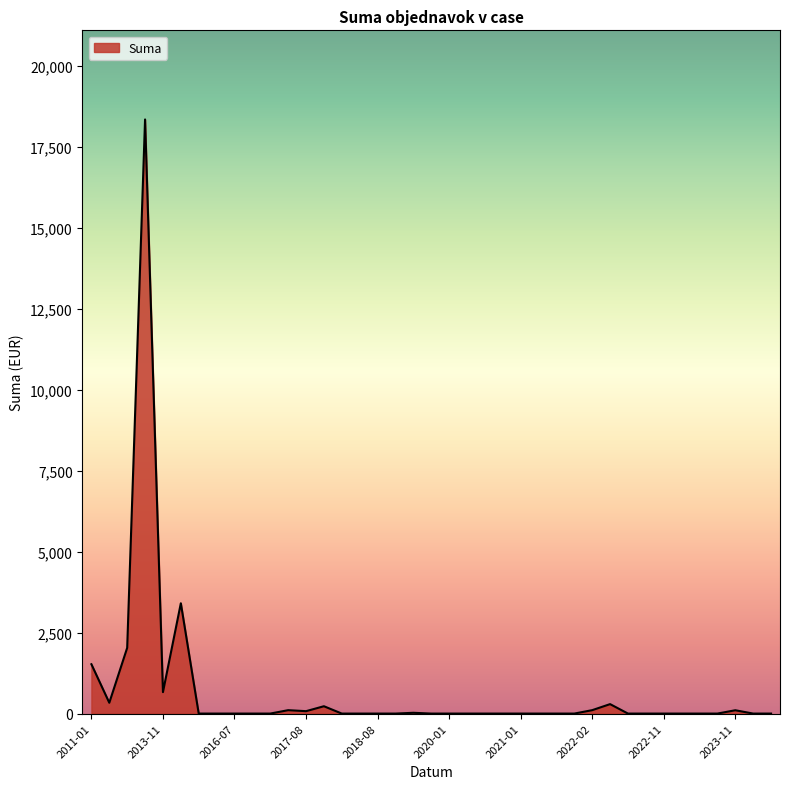

What is the difference between the maximum and minimum values?

18353.8